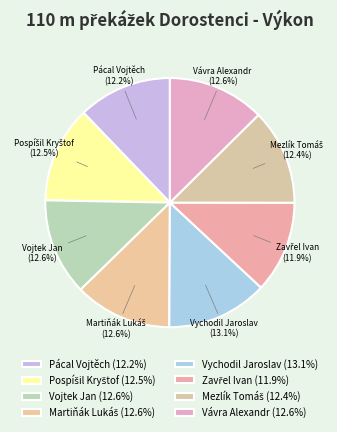

What is the ratio of the value at Pácal Vojtěch to the value at Vojtek Jan?

1.0